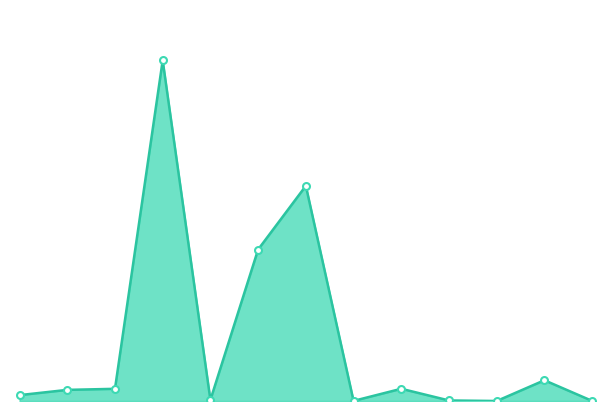

Reading left to right, what are all the values shown in this chart?

3624	6854	7508	209810	670	93320	132533	70	7535	334	0	12779	62